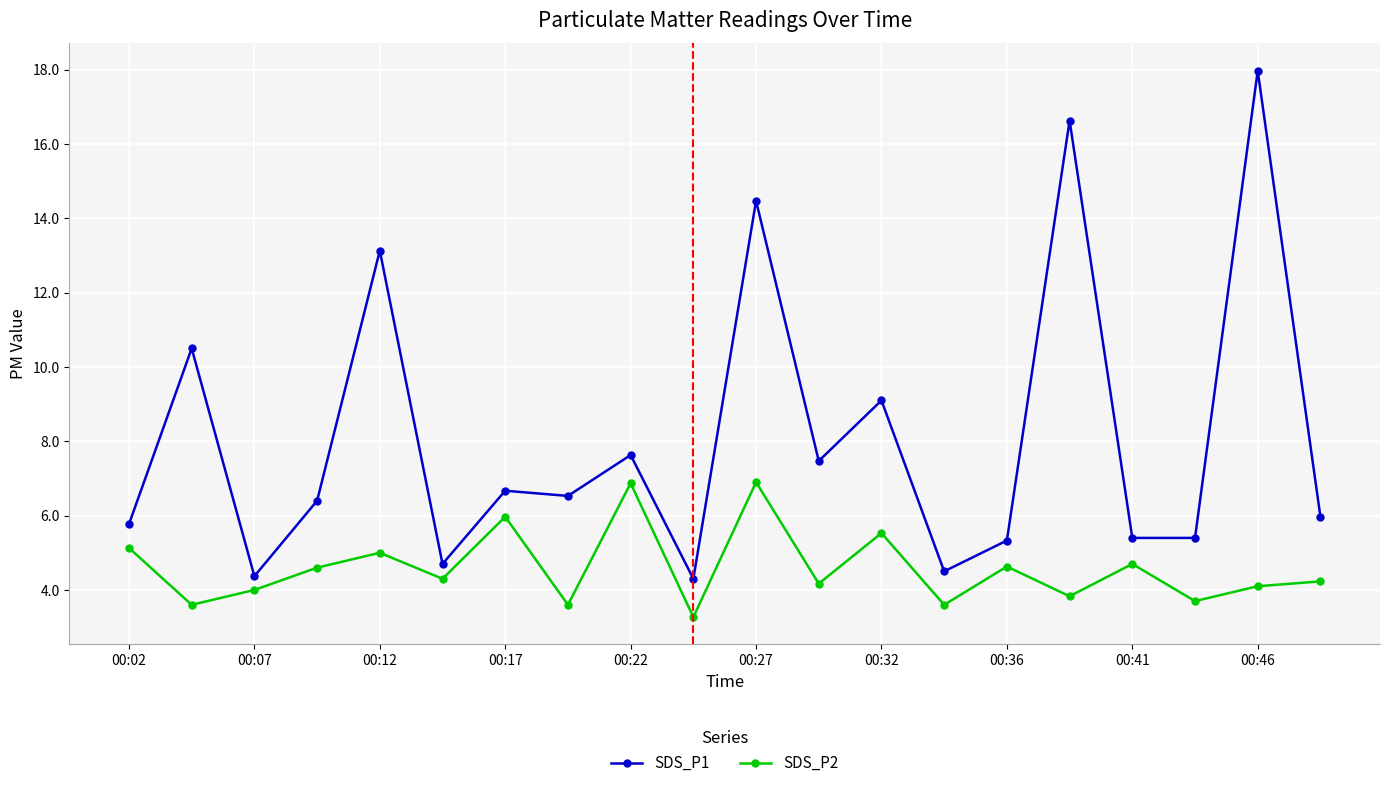

How many interior local valleys does the SDS_P2 series have?

8